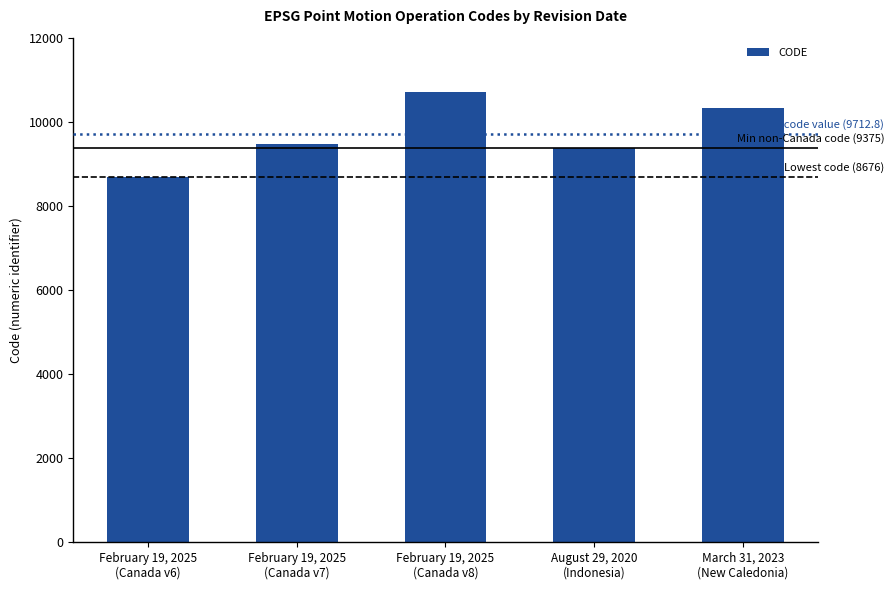

At which category does the chart reach its minimum across all series?

February 19, 2025
(Canada v6)